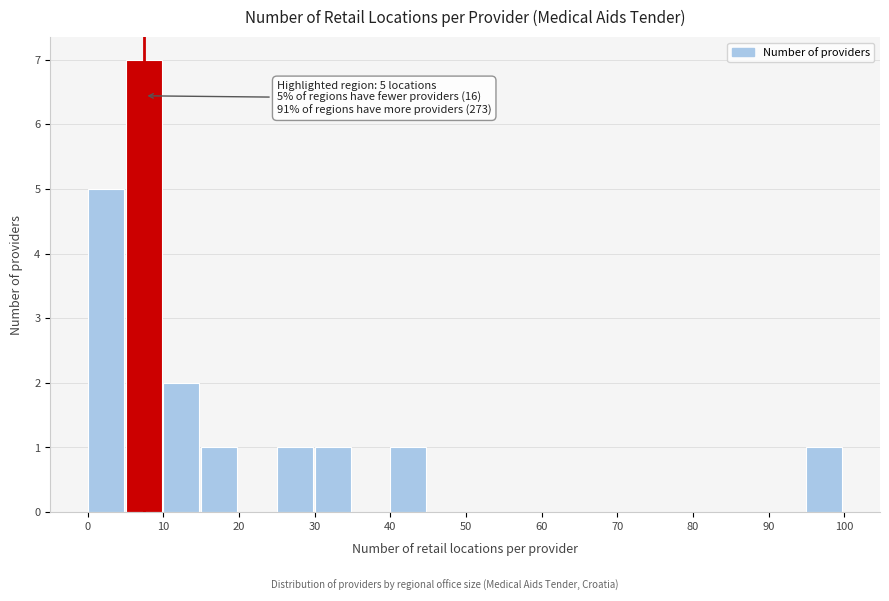

Over which range of the x-axis is the bar tallest?

5 to 10